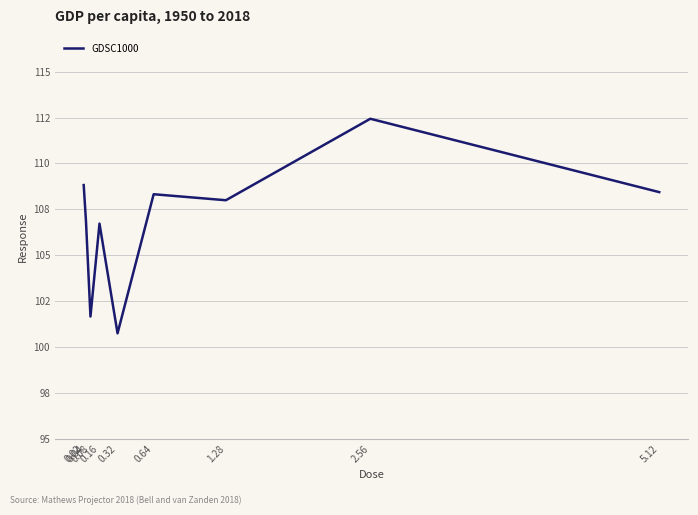

List the labels in order of value, smallest first.

0.32, 0.08, 0.16, 0.04, 1.28, 0.64, 5.12, 0.02, 2.56